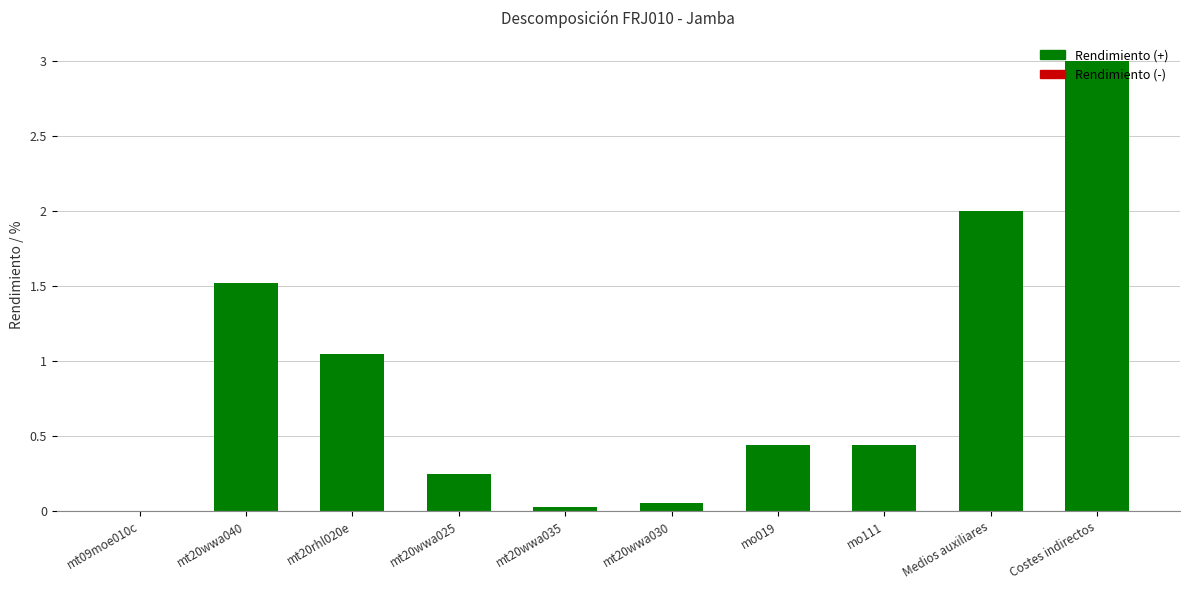

Which has a higher value, mt20rhl020e or Costes indirectos?

Costes indirectos